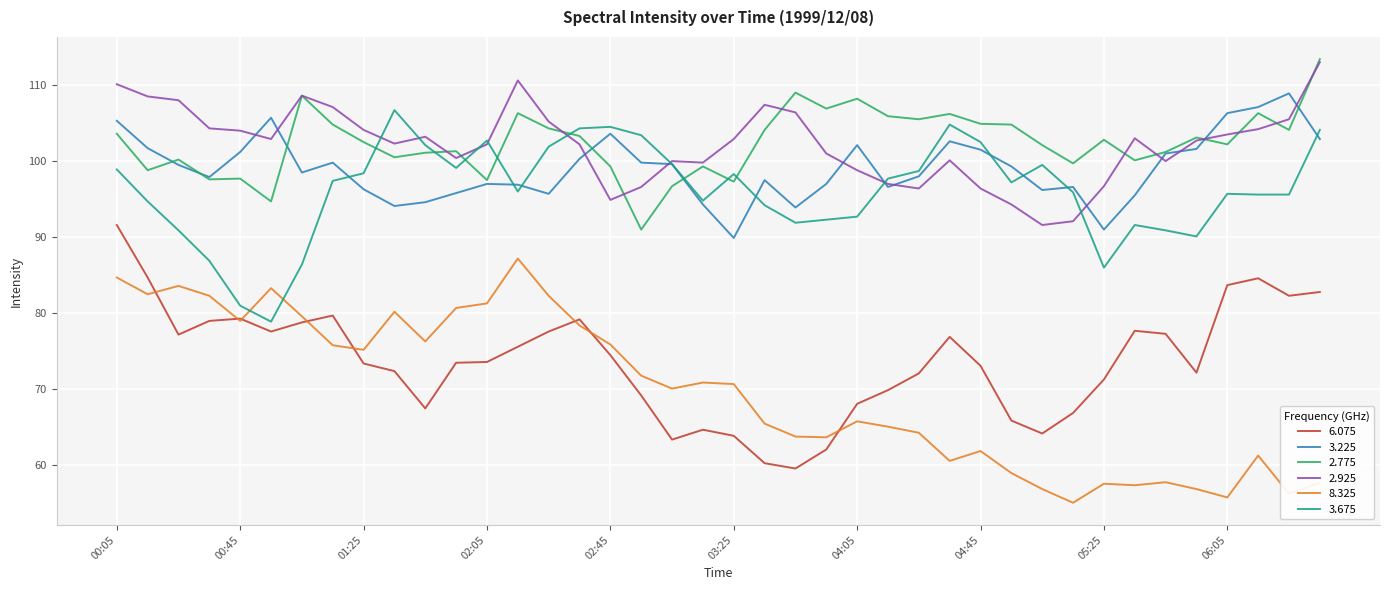

What is the maximum value for 3.675?

106.7